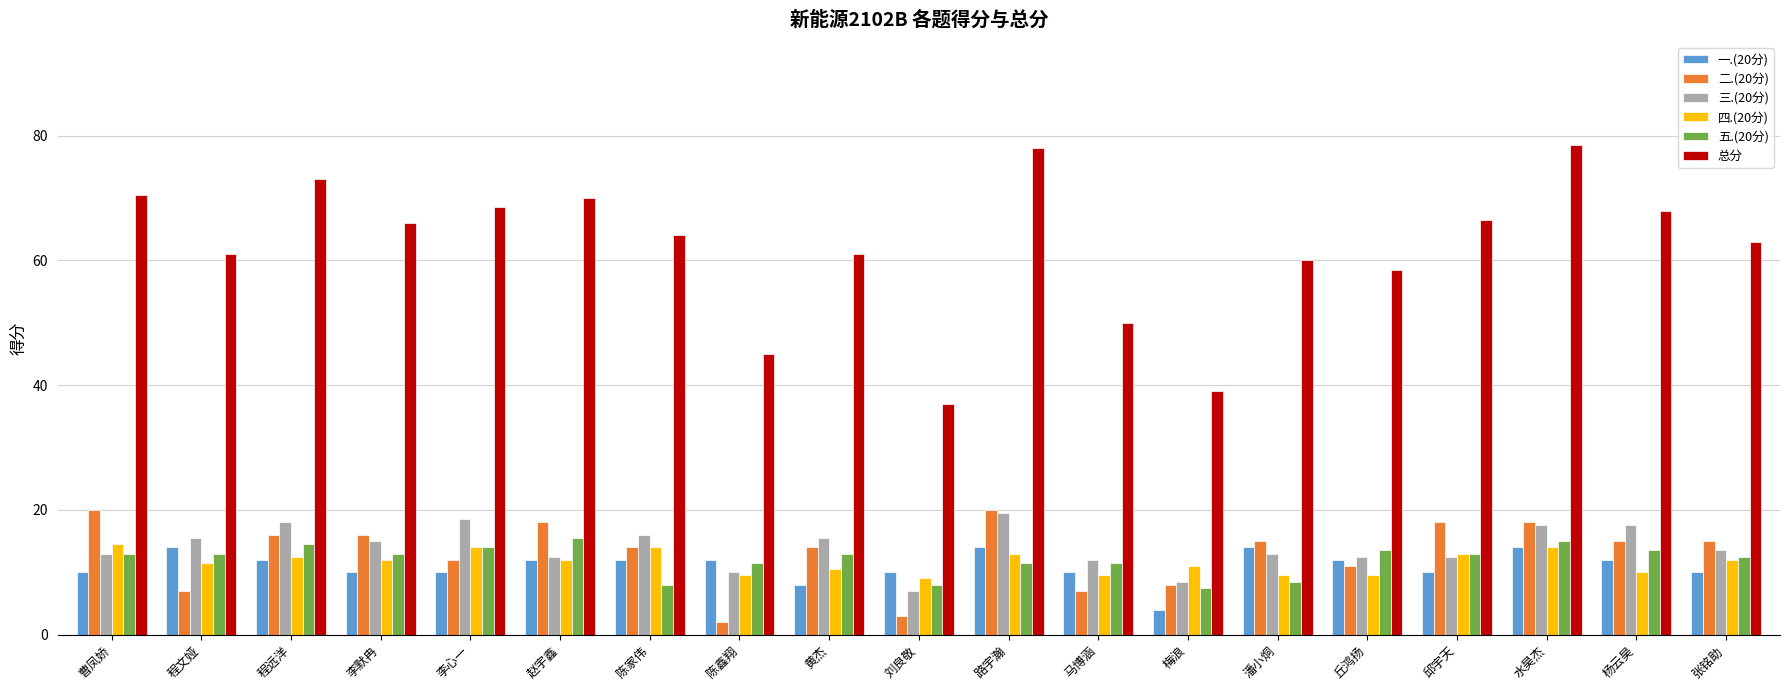

Does the chart contain any negative values?

No